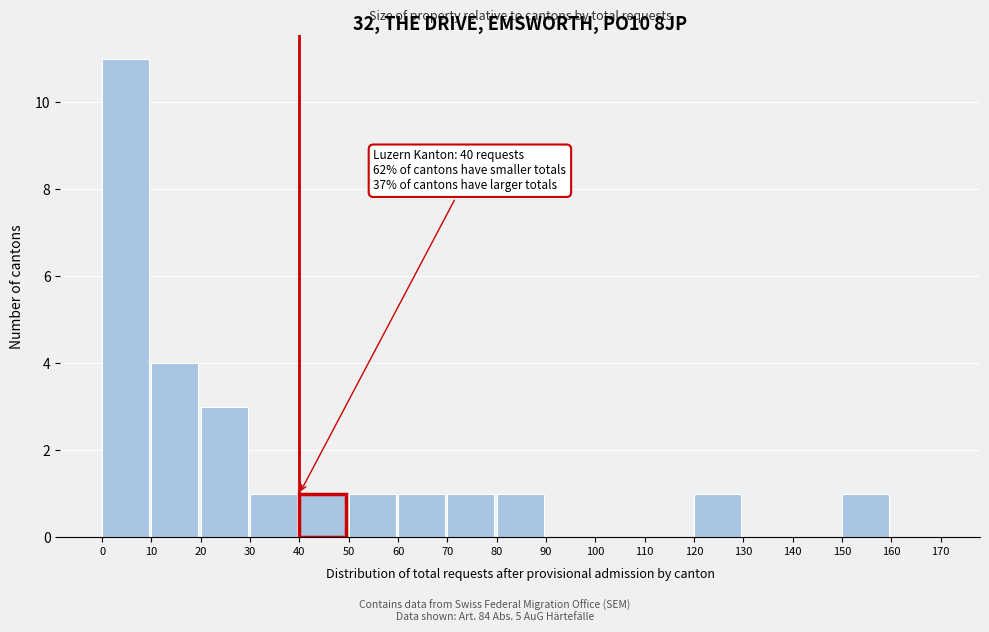

Over which range of the x-axis is the bar tallest?

0 to 10